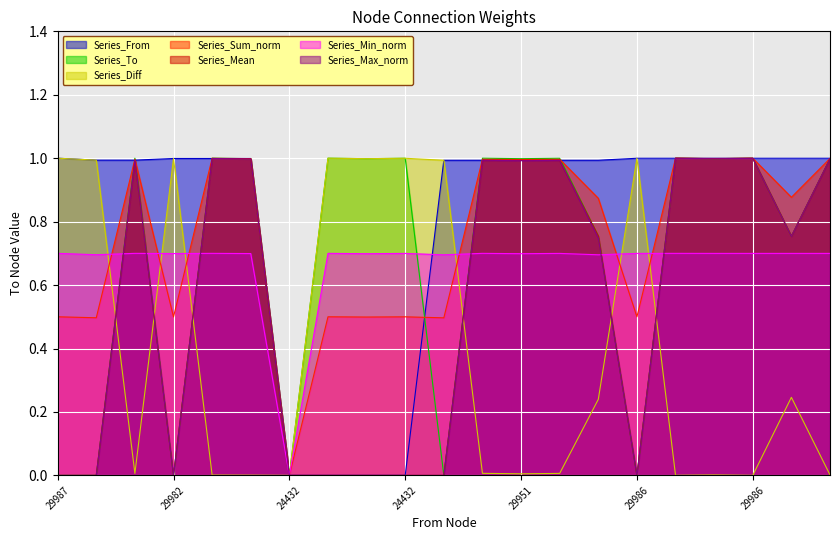

Reading right to left, extract all data points from this chart.

from: 1.0	1.0	1.0	1.0	1.0	1.0	1.0	1.0	1.0	1.0	1.0	0.0	0.0	0.0	0.0	1.0	1.0	1.0	1.0	1.0	1.0
to: 1.0	0.8	1.0	1.0	1.0	0.0	0.8	1.0	1.0	1.0	0.0	1.0	1.0	1.0	0.0	1.0	1.0	0.0	1.0	0.0	0.0